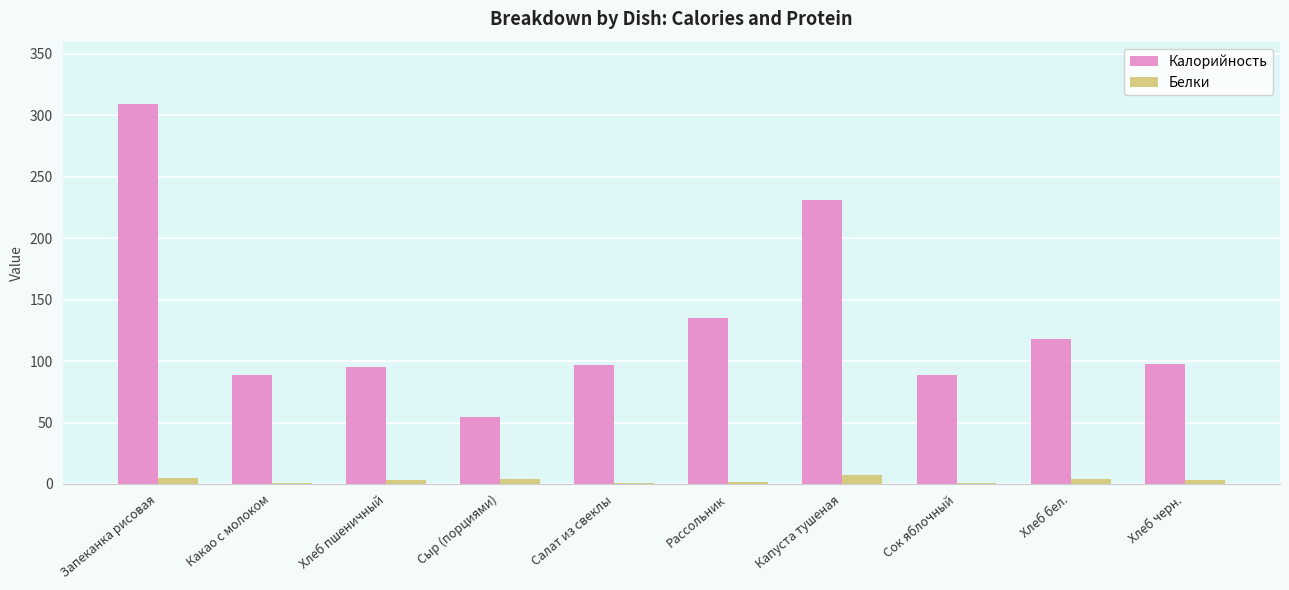

What is the sum of all Калорийность values?

1314.7